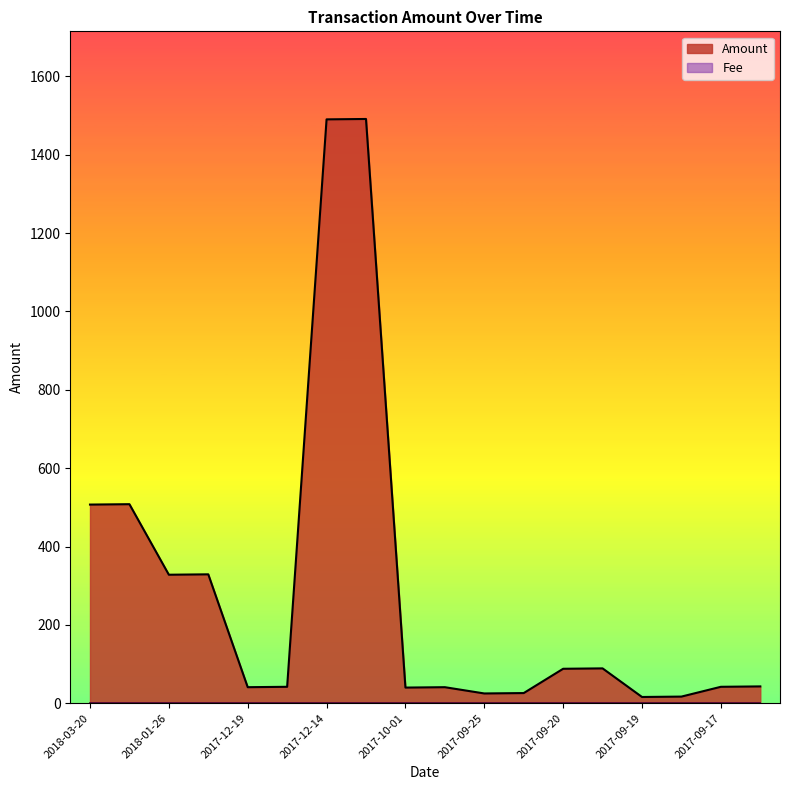

What is the maximum value shown in the chart?

1491